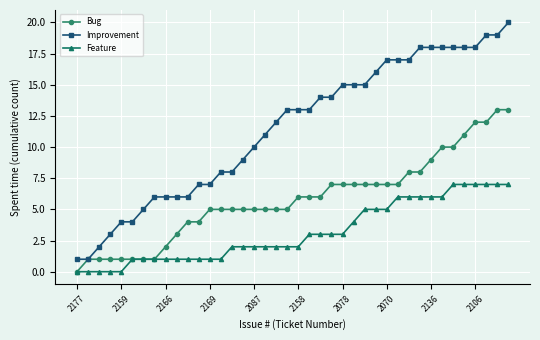

Does the chart display data point markers on the line(s)?

Yes